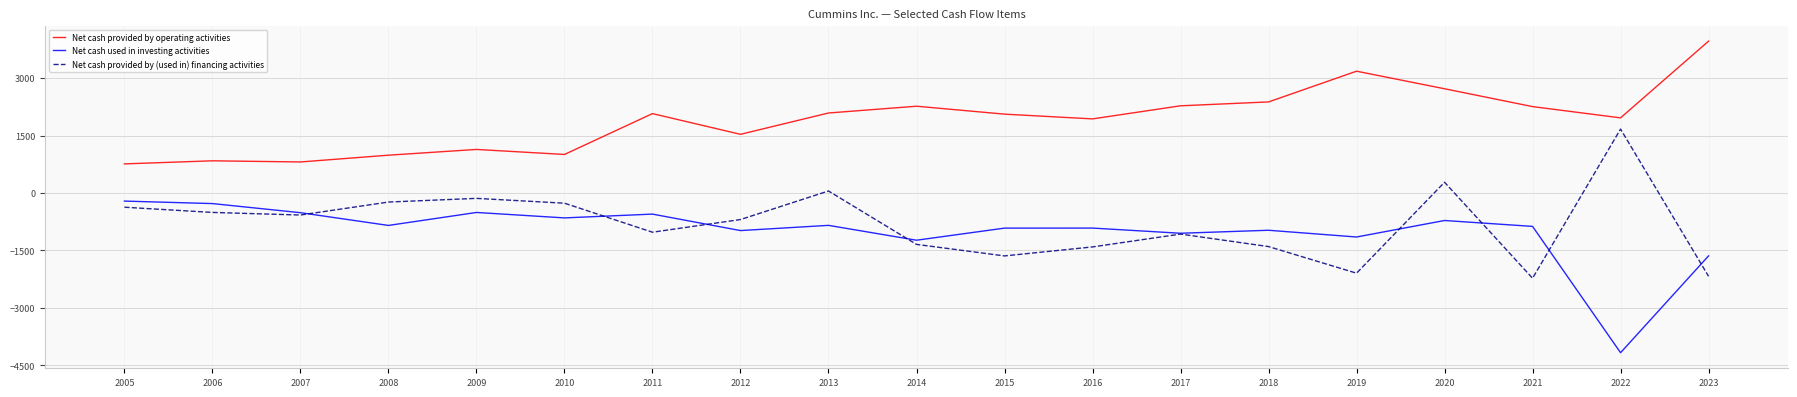

Which series has the largest total across all categories?

Net cash provided by operating activities